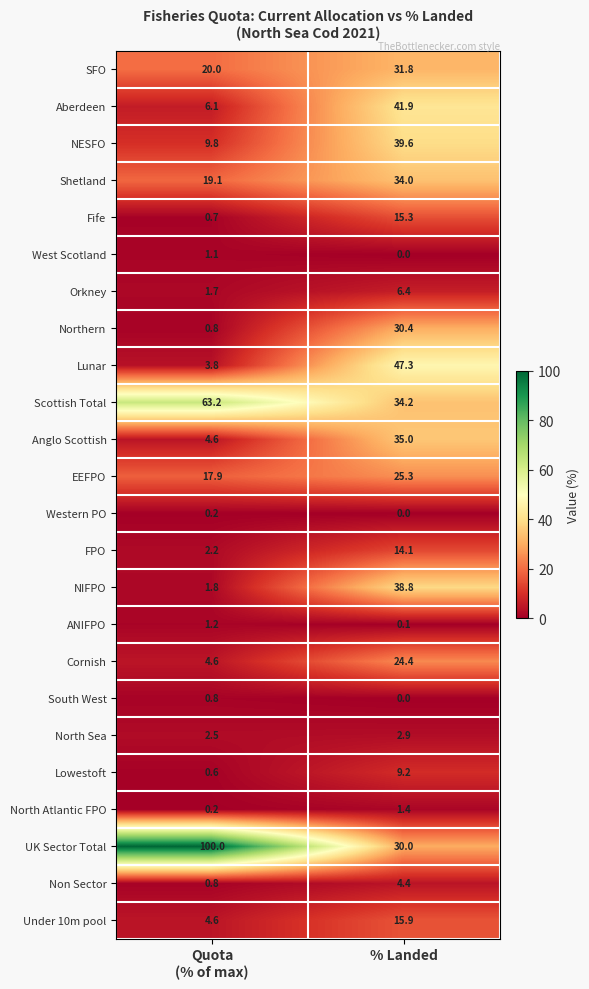

Which series has the largest total across all categories?

UK Sector Total